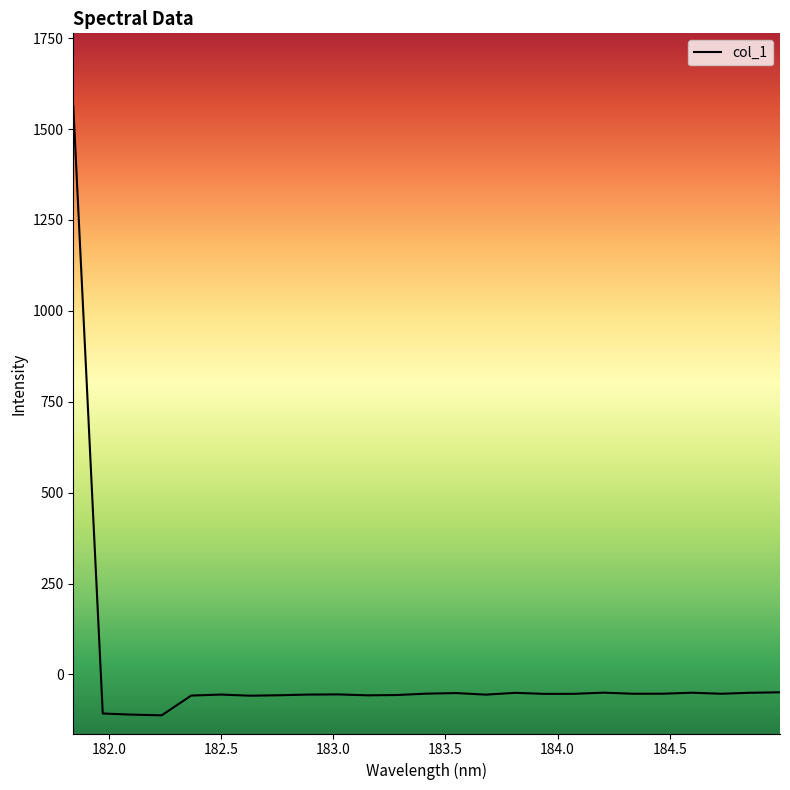

What is the minimum value shown in the chart?

-112.3